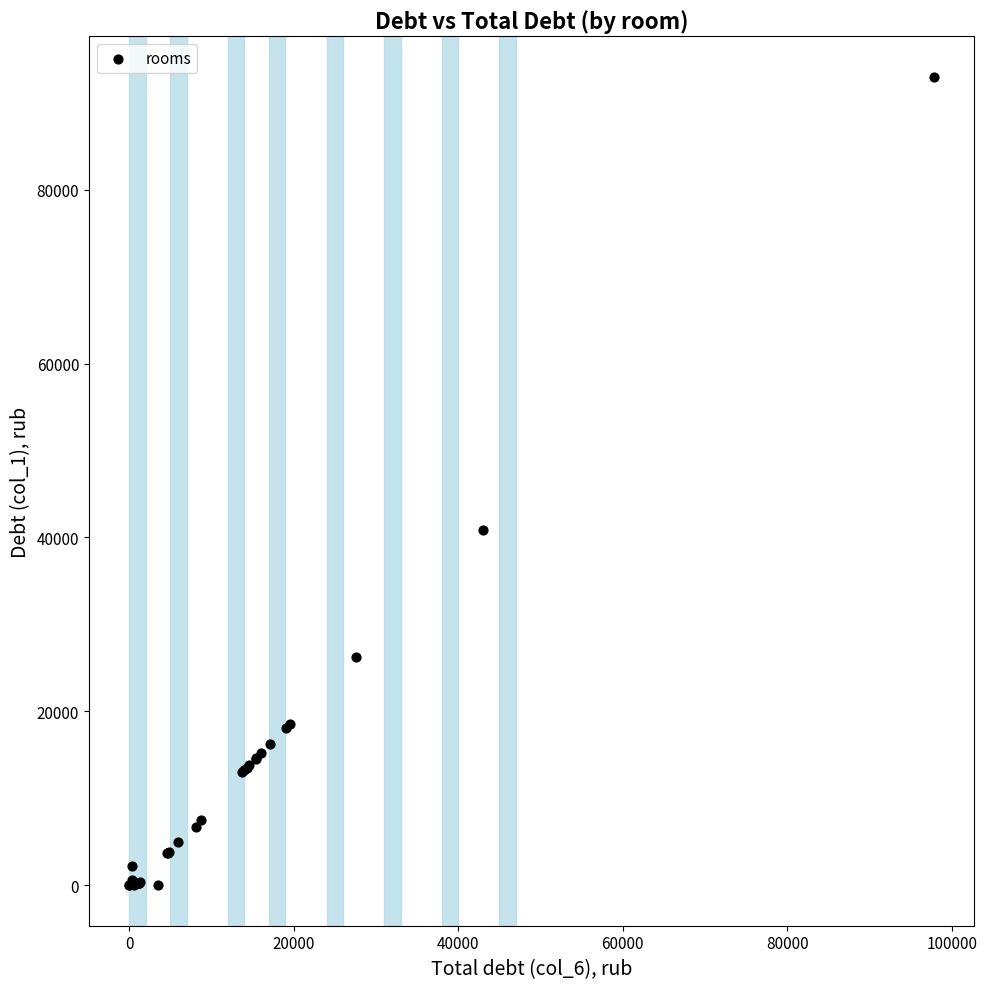

What Y value in the scatter plot is closest to 46500?

40864.9